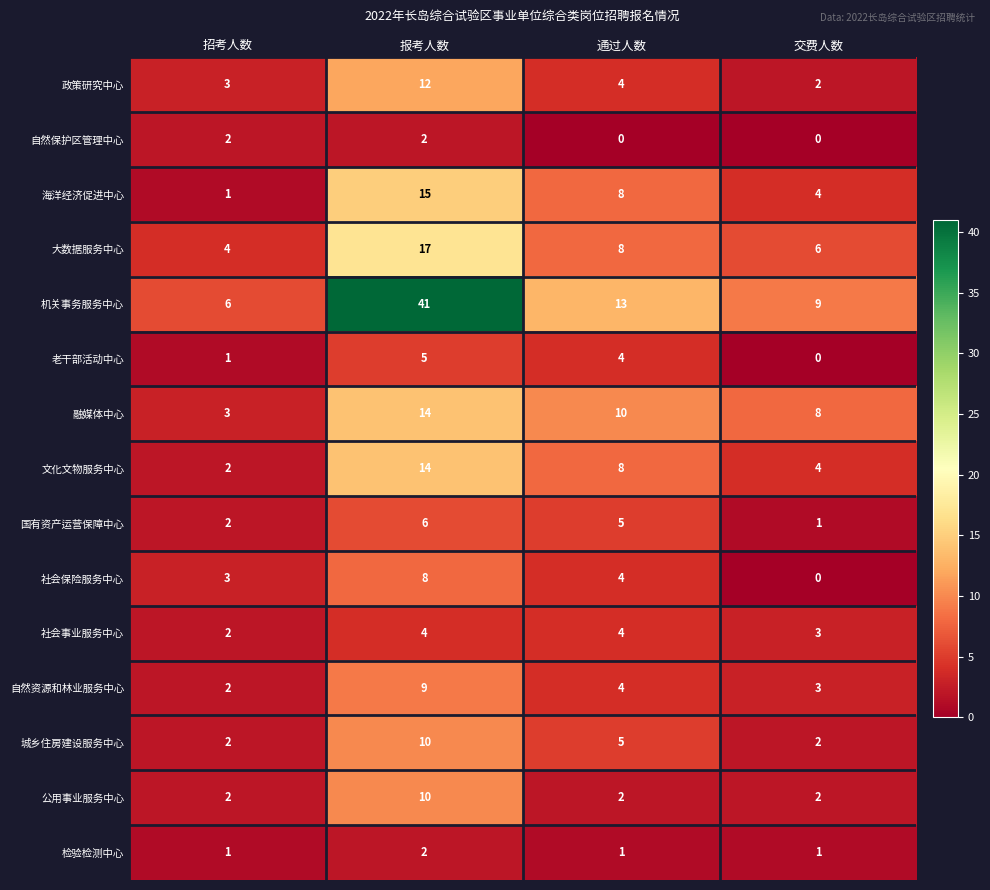

True or false: 社会事业服务中心 has a value of 4 at 通过人数.

True